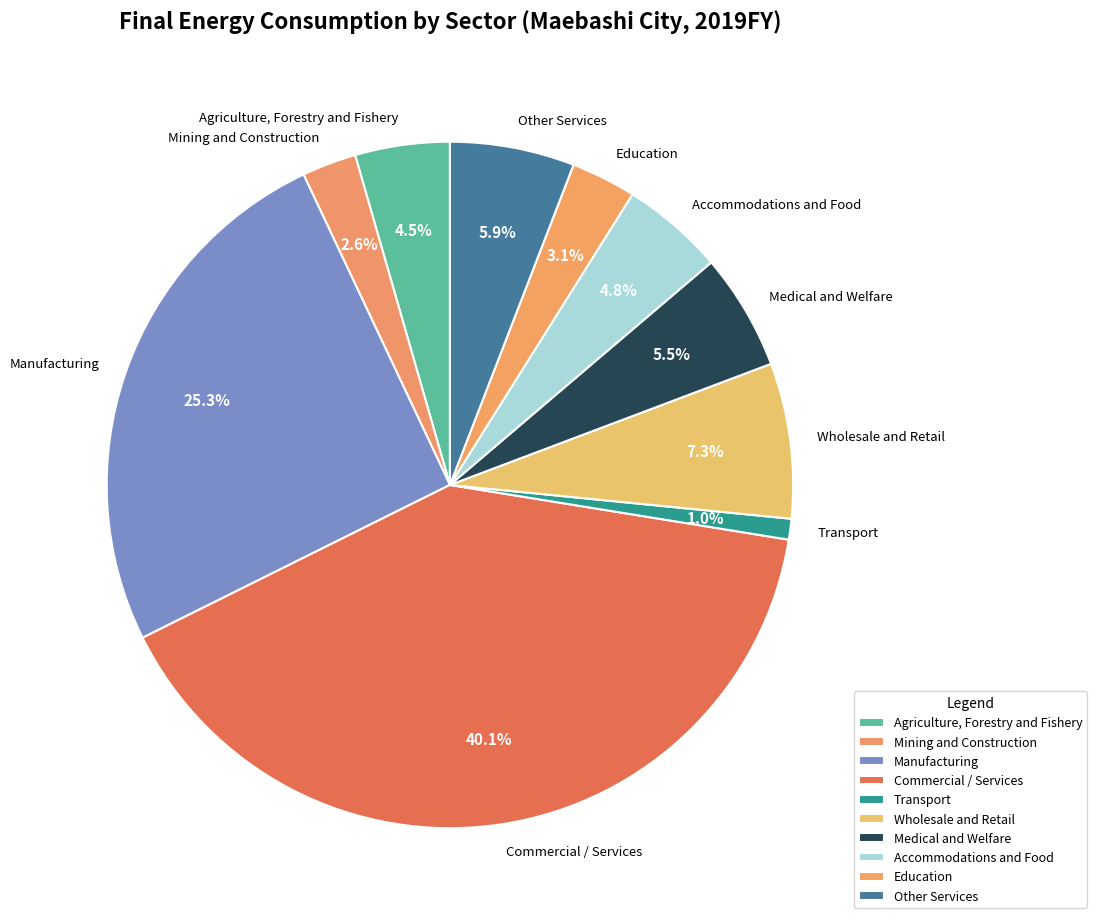

How many slices are in this pie chart?

10